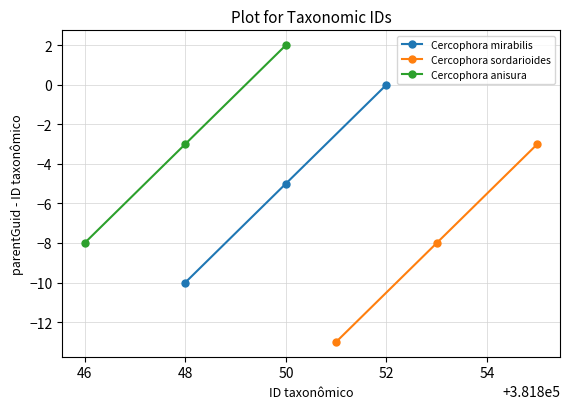

List the labels in order of Cercophora mirabilis value, largest first.

52, 50, 48